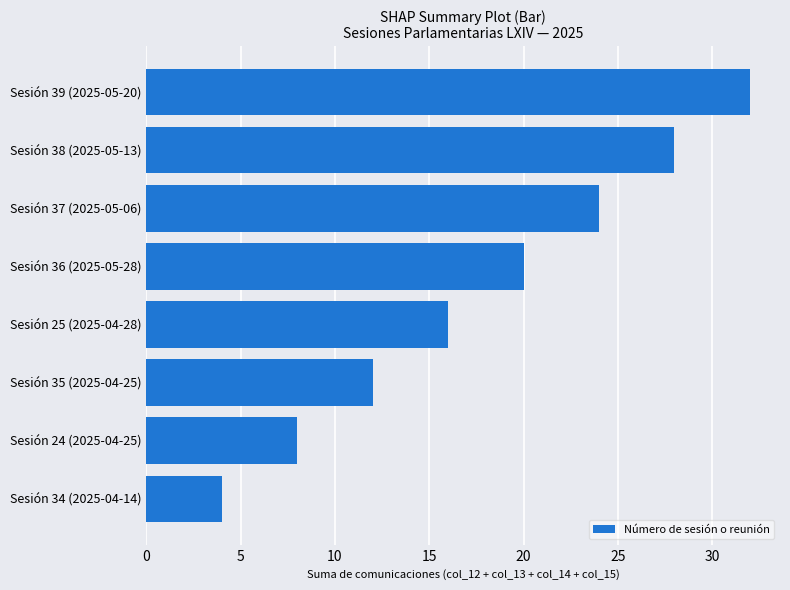

The chart shows a value of 20 at Sesión 36 (2025-05-28). True or false?

True